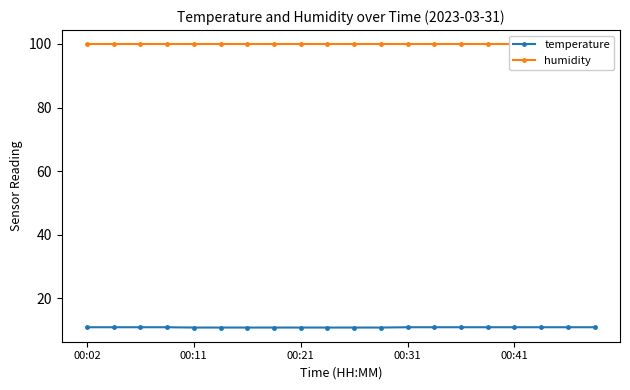

The value of temperature at 00:11 is 6.6. True or false?

False